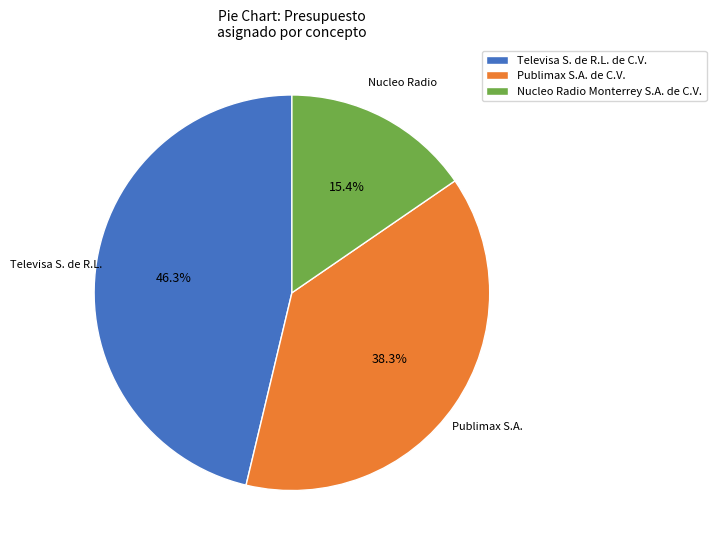

What percentage is the Publimax S.A. de C.V. slice, to the nearest percent?

38%